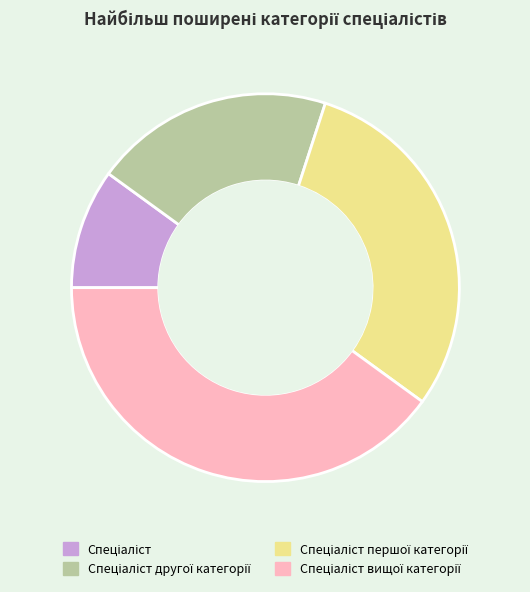

Is there a majority slice in this chart?

No